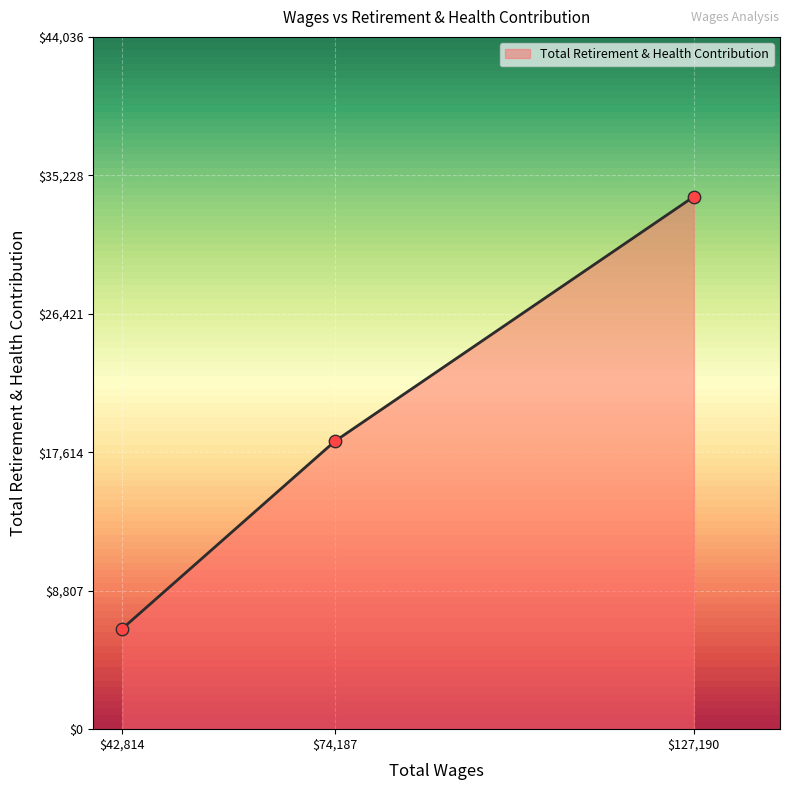

At which label is the value closest to 20134?

$74,187